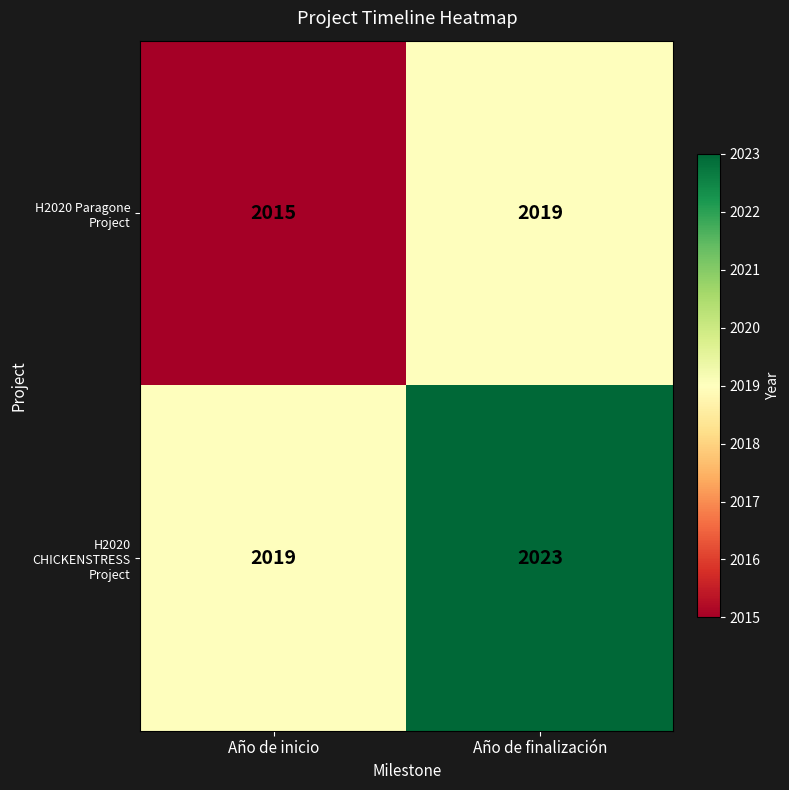

At which category is the sum across all series the highest?

Año de finalización